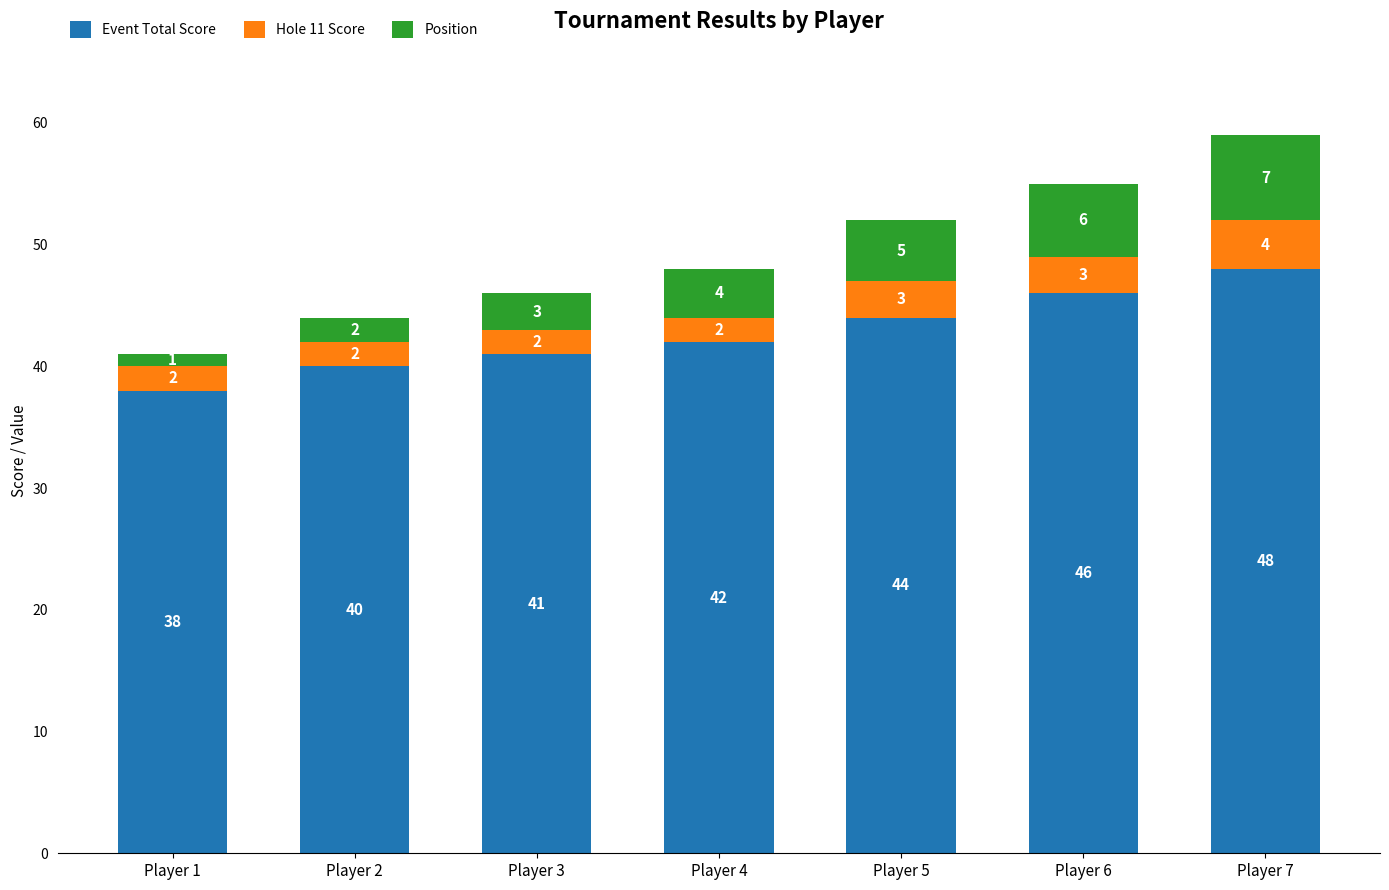

What is the sum of the Event Total Score values at Player 4 and Player 7?

90